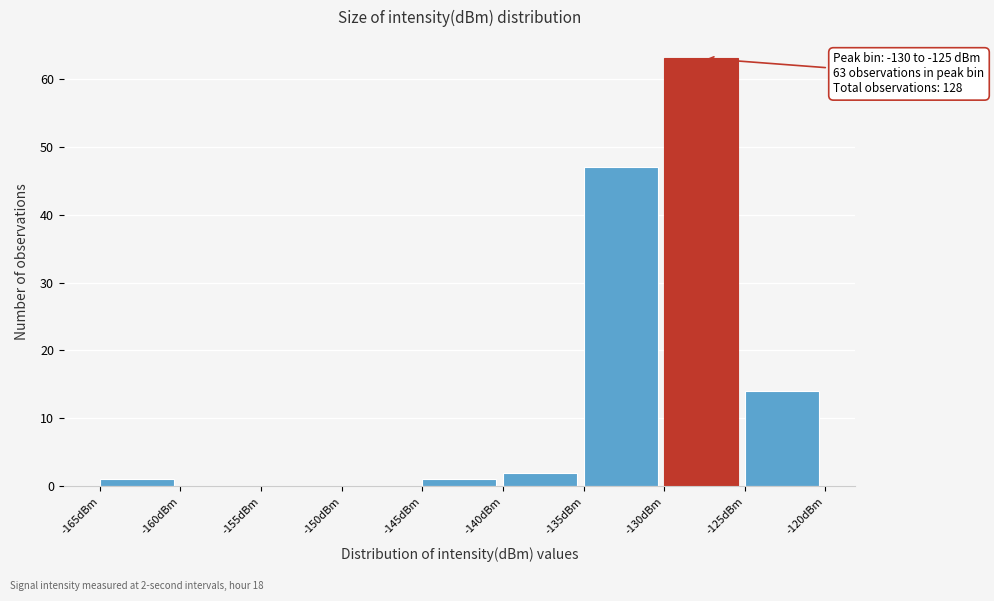

Which range on the x-axis has the tallest bar?

-130 to -125